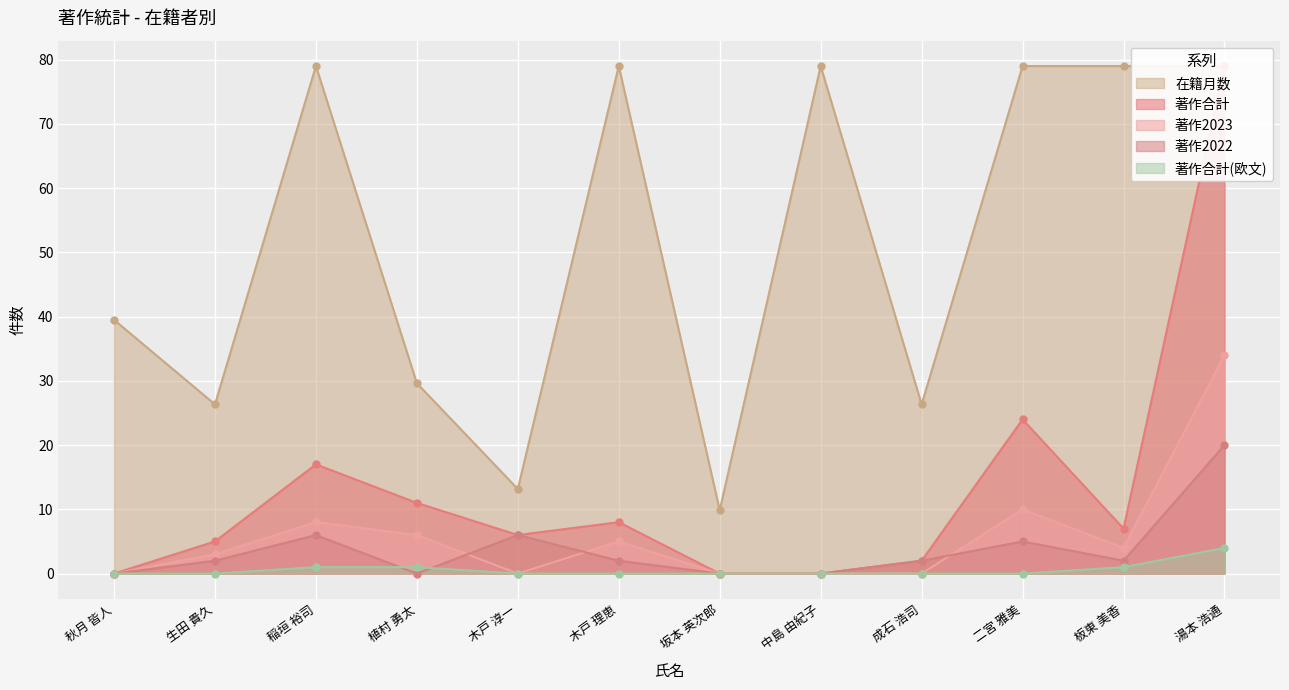

Where is 著作2022 nearest to the value 10?

稲垣 裕司